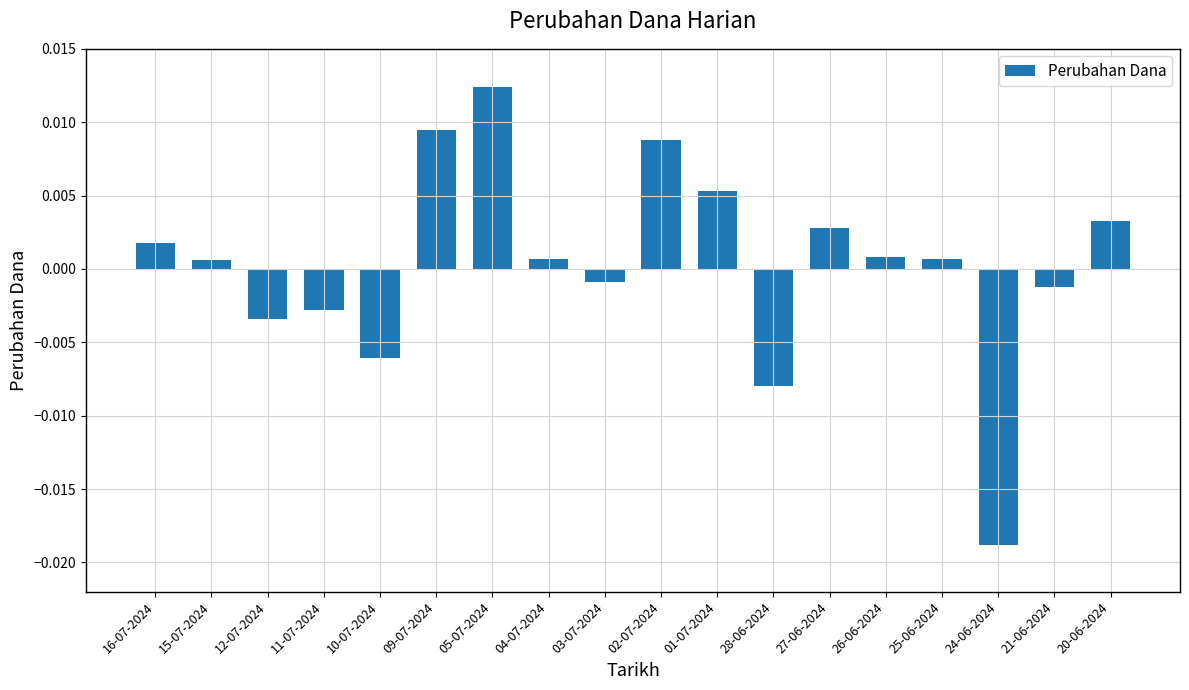

At which label does the data first exceed 0?

16-07-2024